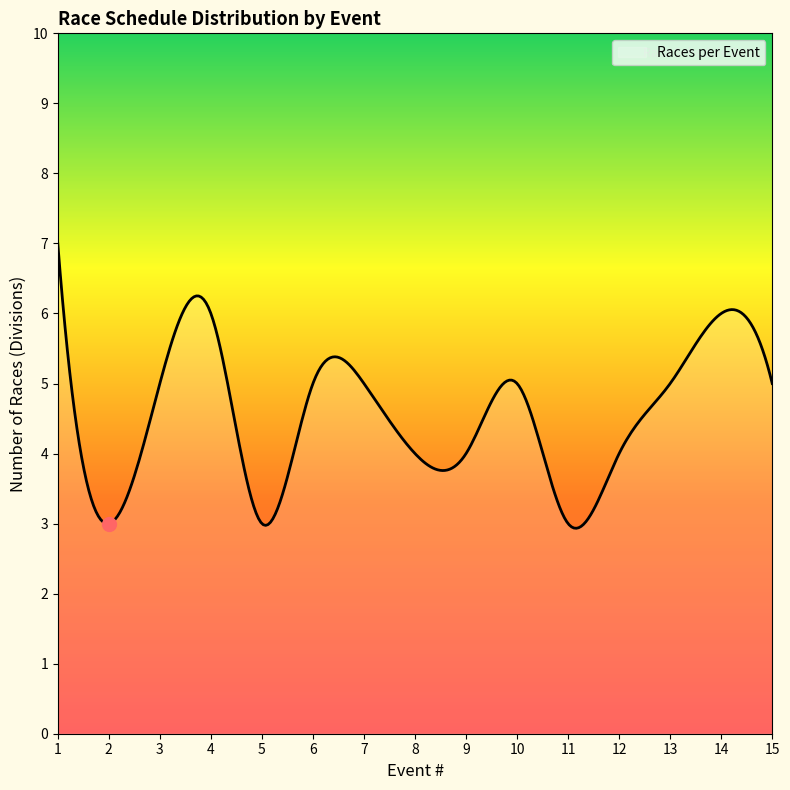

What is the difference between the maximum and minimum values?

4.1